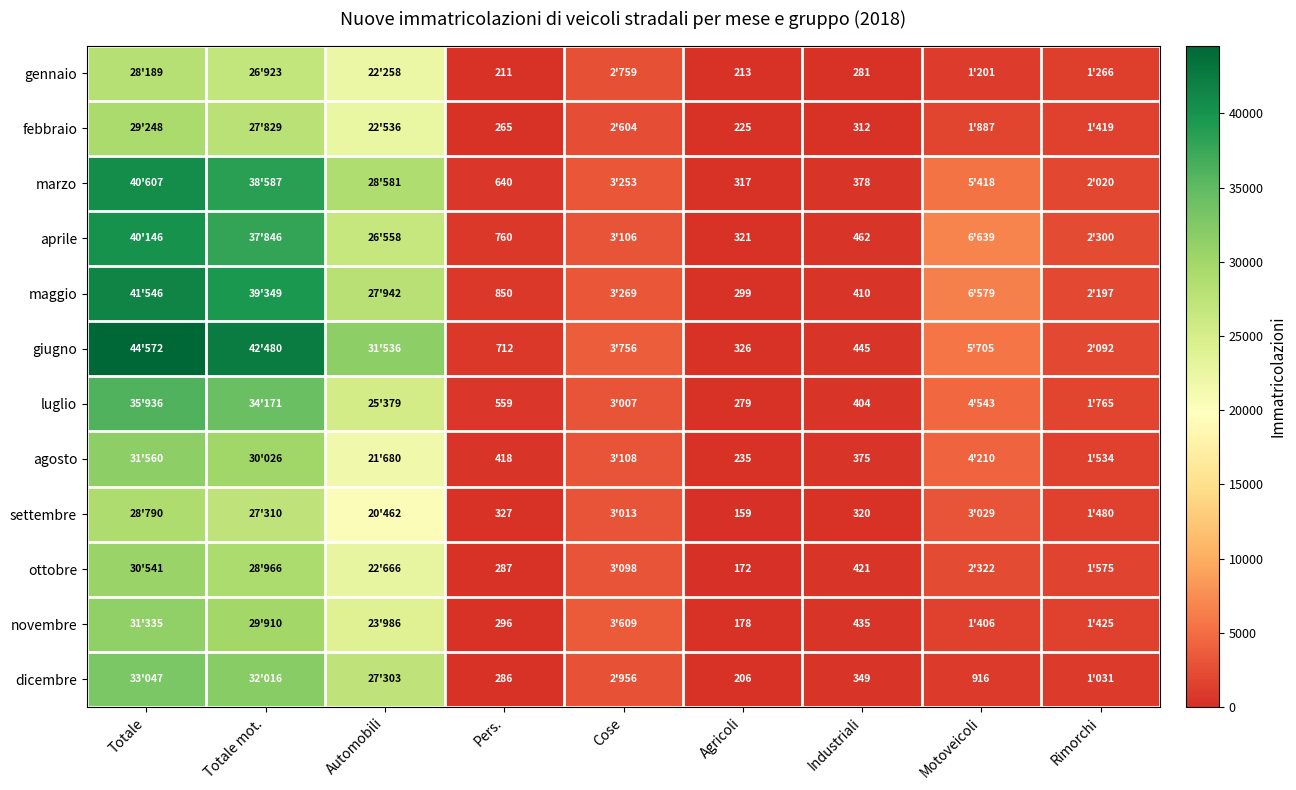

What is the total value across all series at Pers.?

5611